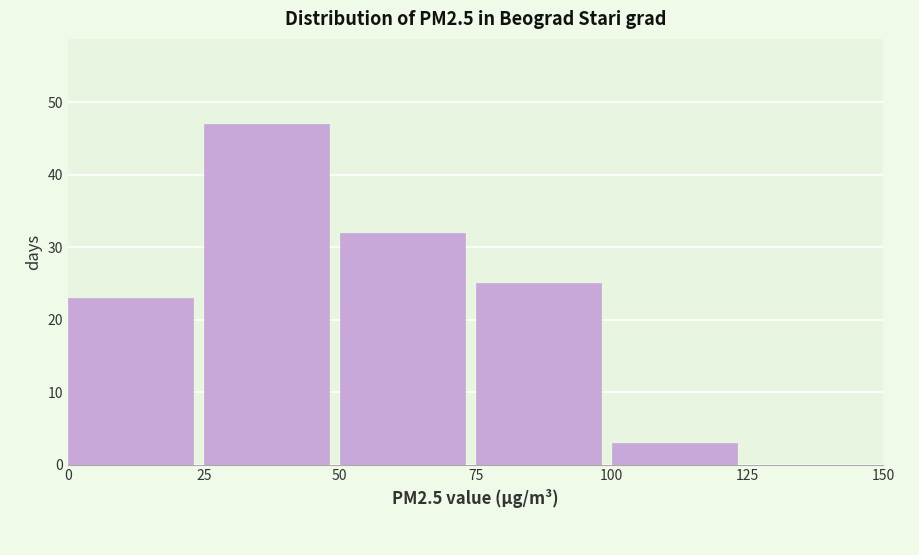

Reading left to right, transcribe this chart: for each bar, give the range it covers on the x-axis and its height. The values are not printed on the chart, so give them approximately, as read against the axis.

0 to 25: 23
25 to 50: 47
50 to 75: 32
75 to 100: 25
100 to 125: 3
125 to 150: 0